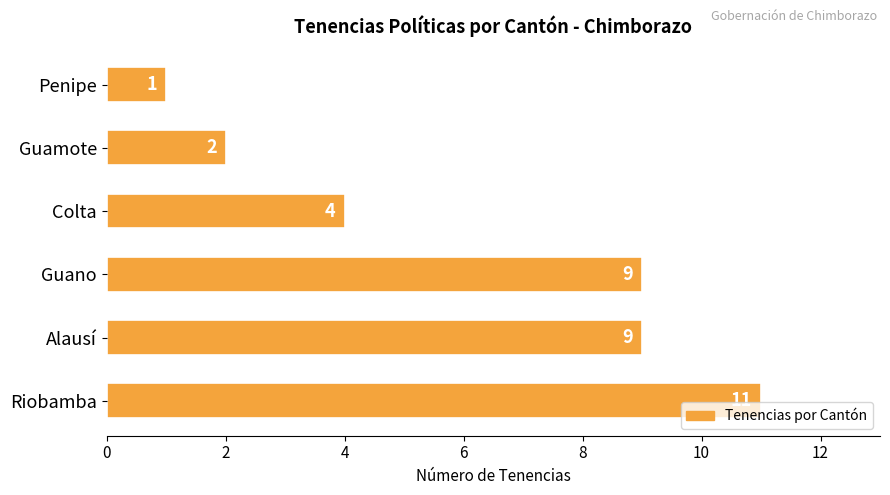

Which has a higher value, Riobamba or Guamote?

Riobamba